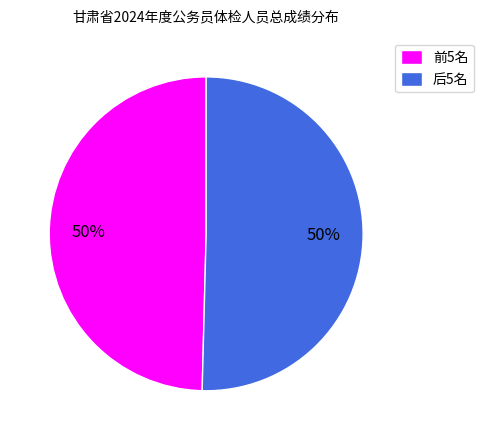

To the nearest percent, what portion does 前5名 represent?

50%